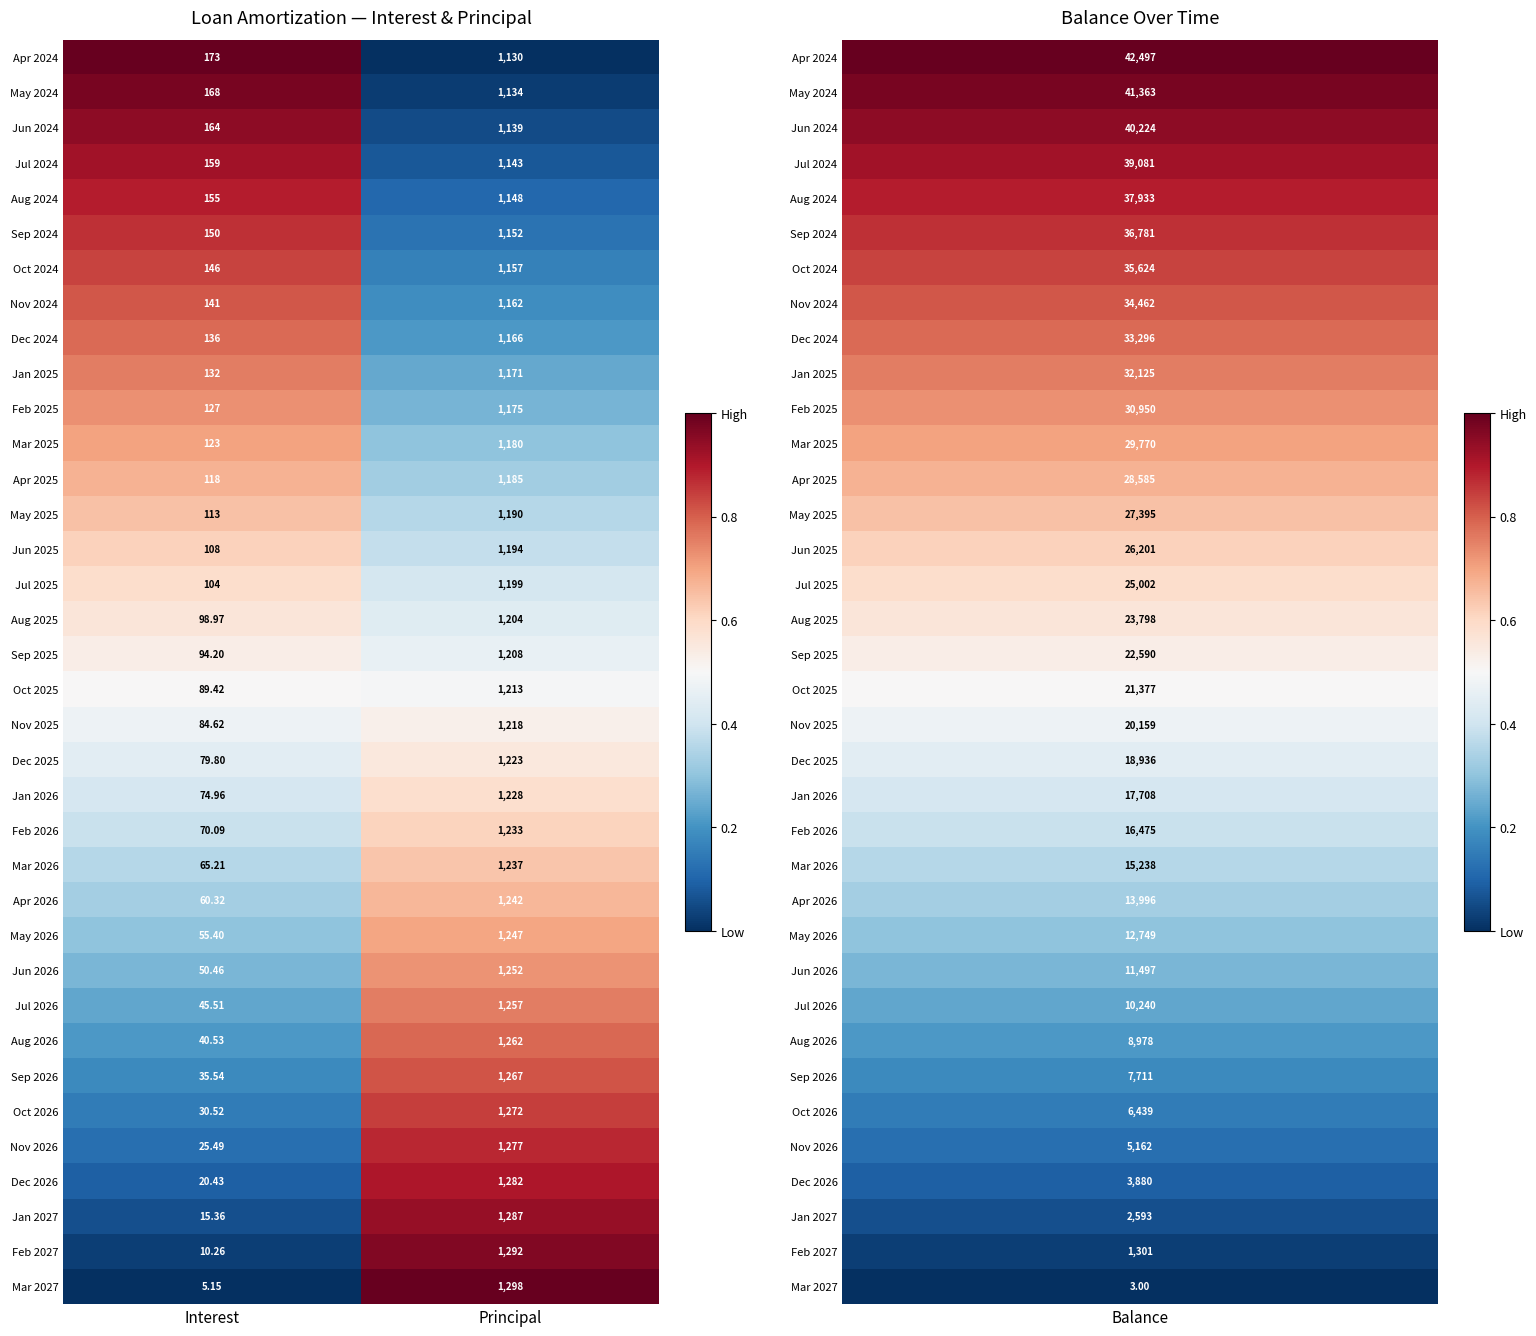

At which category is the sum across all series the highest?

Principal